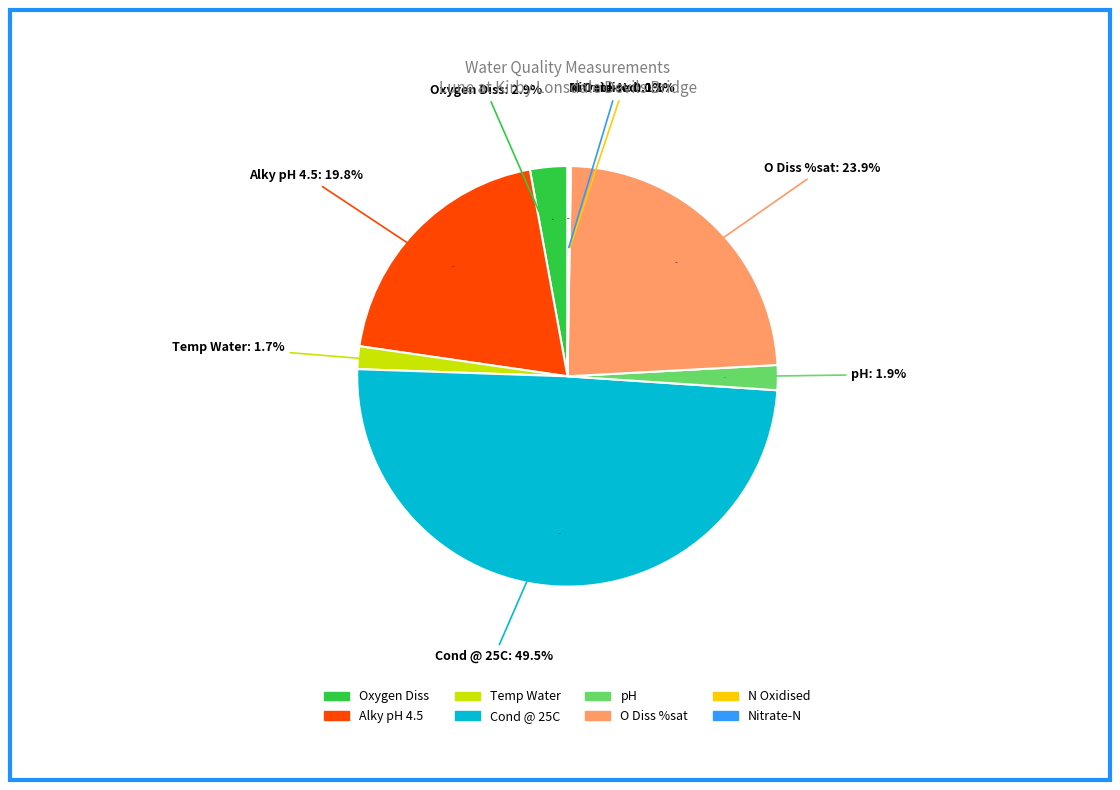

Which has a higher value, pH or Temp Water?

pH